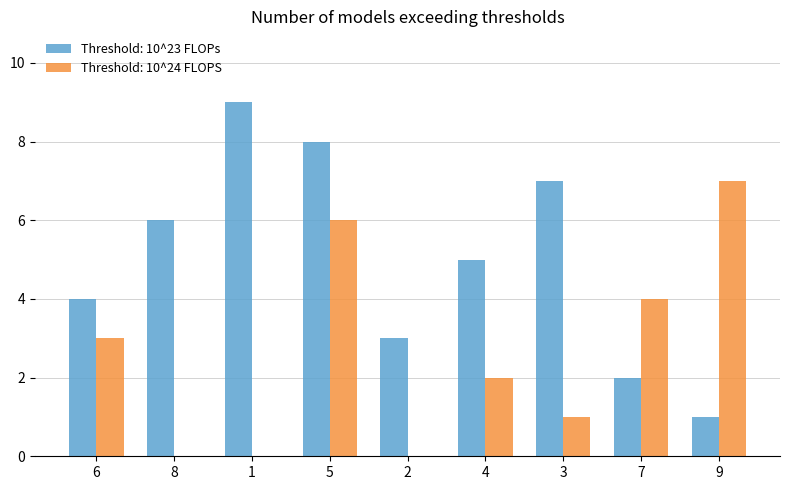

What is the sum of all Threshold: 10^23 FLOPs values?

45